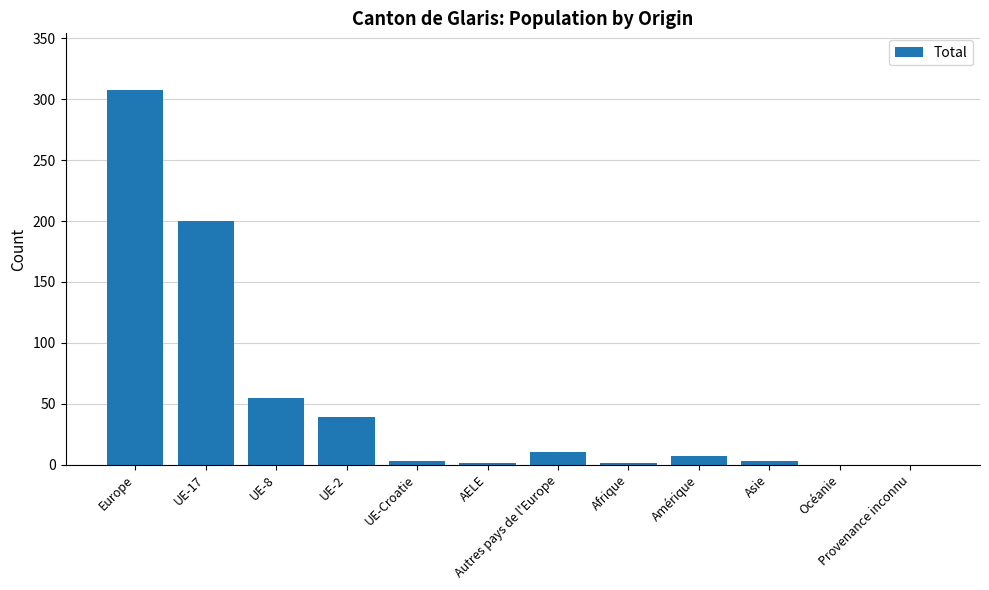

The chart shows a value of 98 at UE-8. True or false?

False